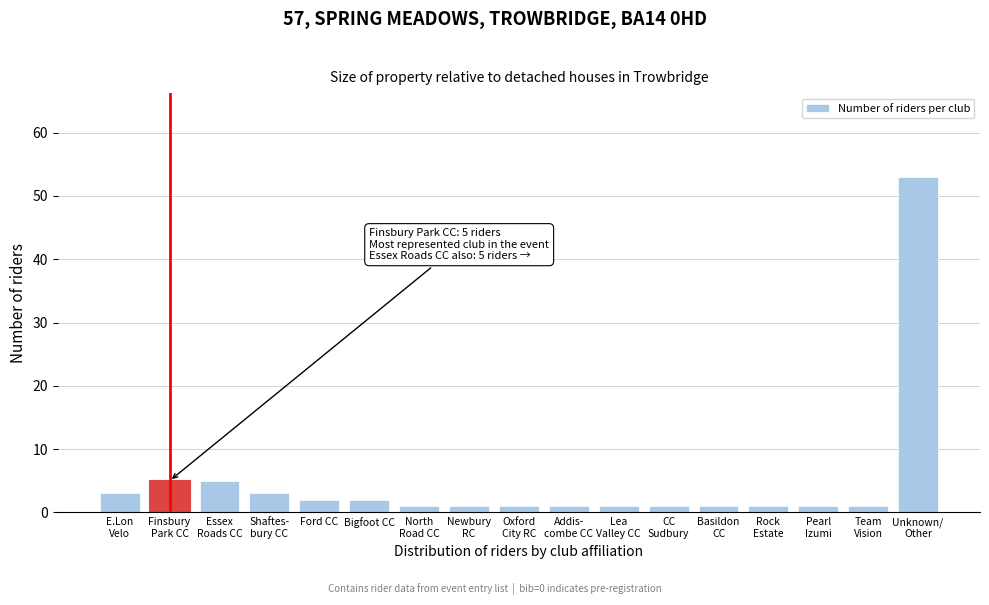

Reading left to right, transcribe all the data shown in this chart.

3	5	5	3	2	2	1	1	1	1	1	1	1	1	1	1	53